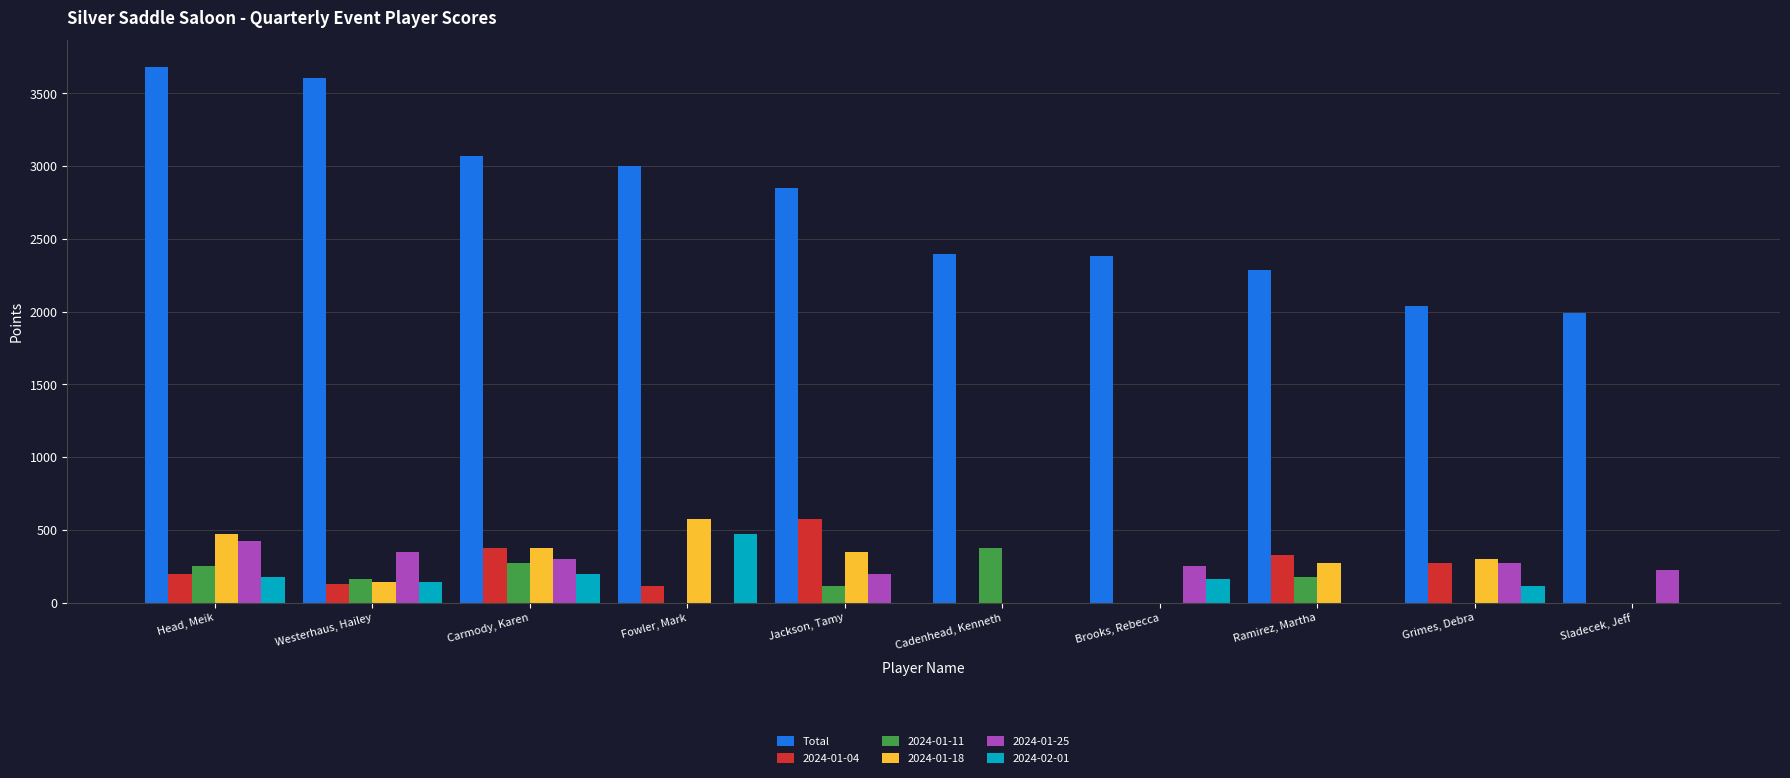

Is the value of 2024-01-04 at Fowler, Mark greater than the value of 2024-01-18 at Ramirez, Martha?

No